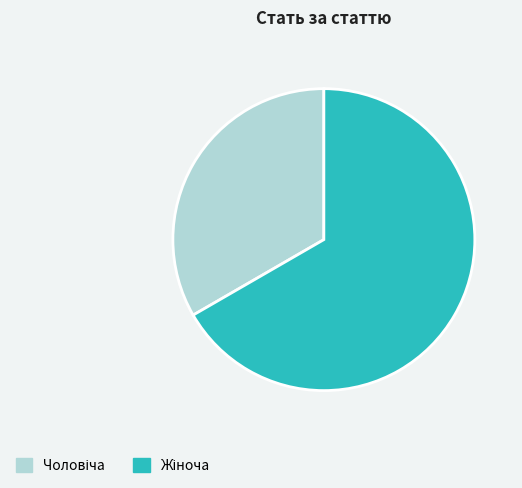

Is there any slice that represents more than half of the pie?

Yes